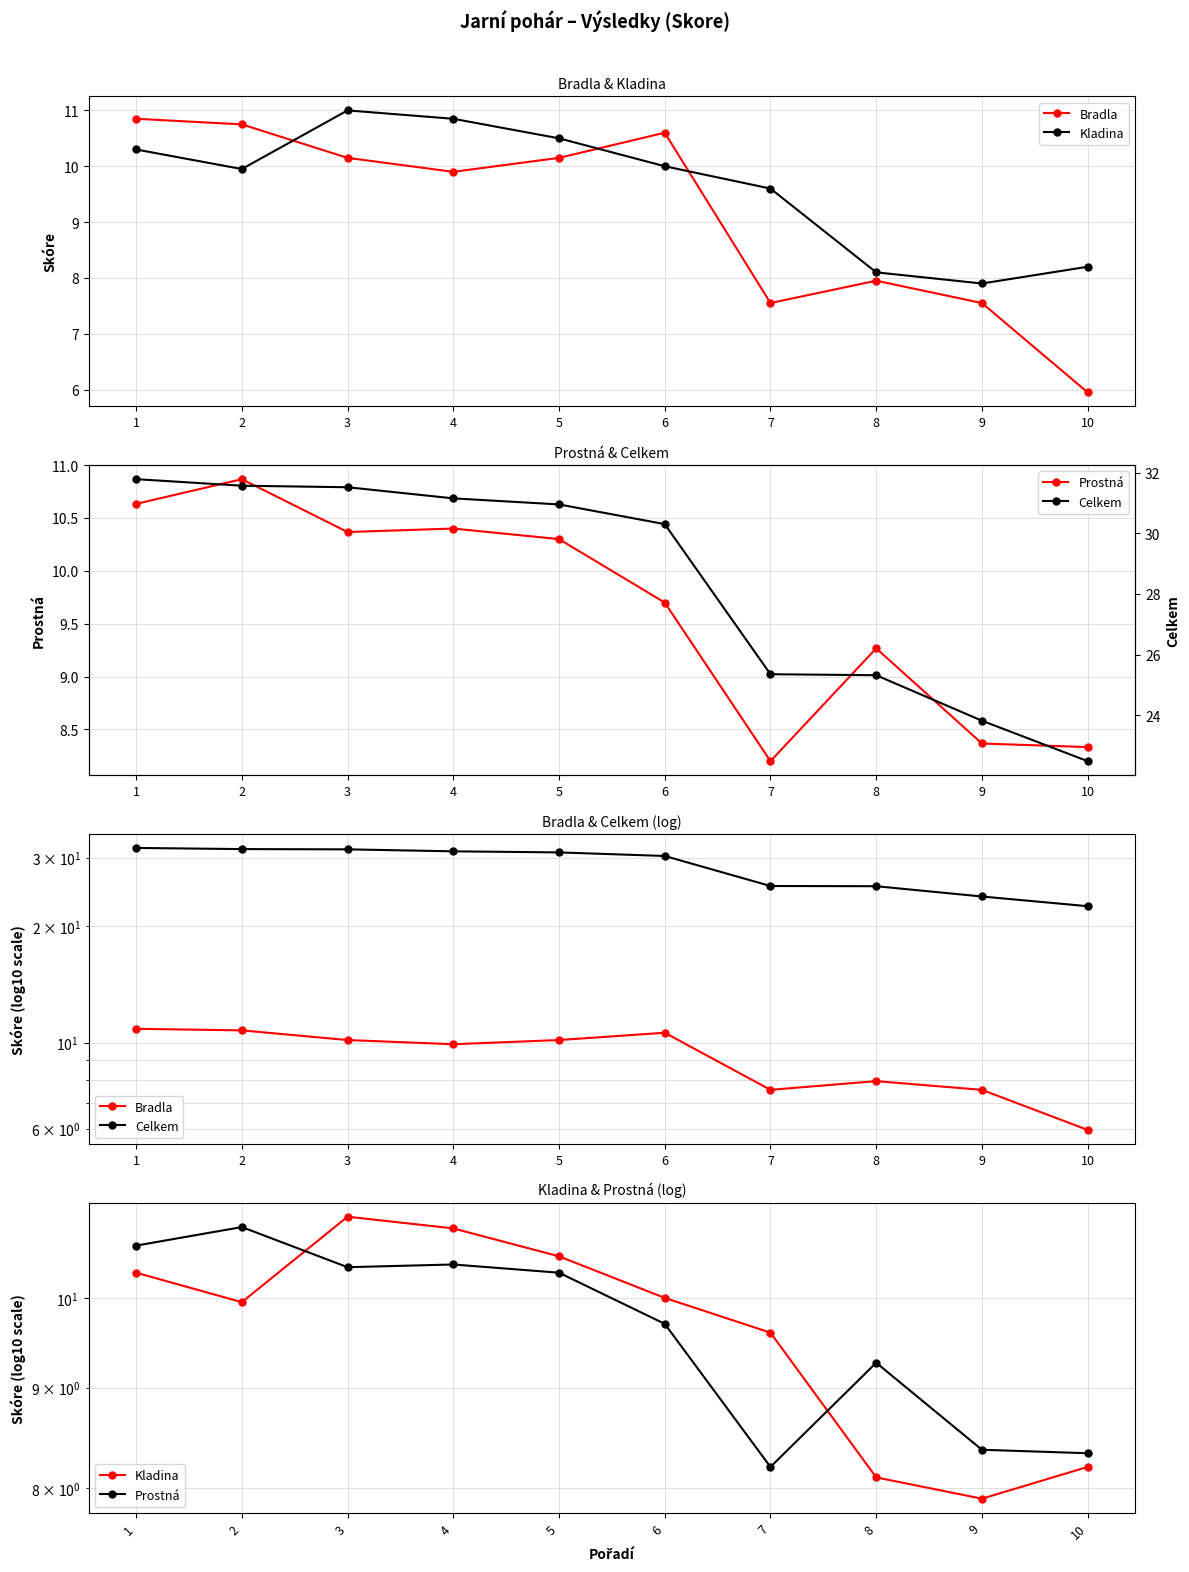

Is this an area chart (filled region under the line)?

No